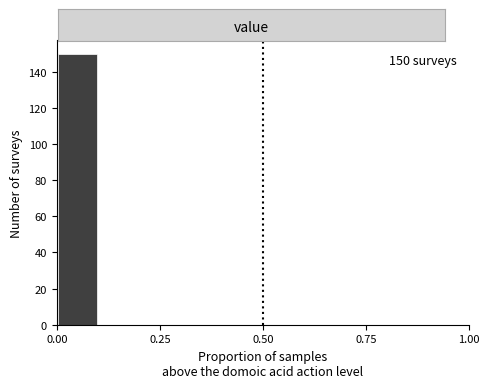

Read against the x-axis, roughly where is the centre of the tallest bar?

0.05